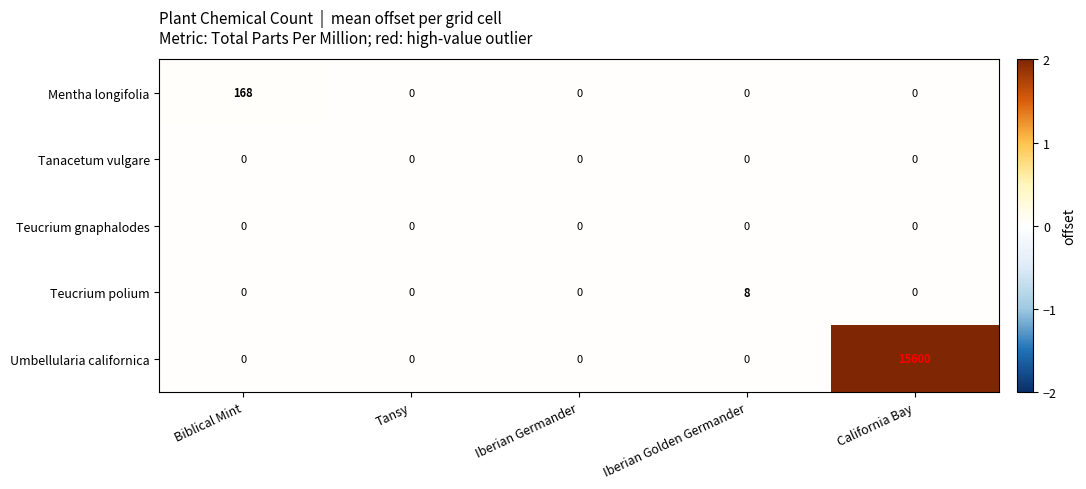

What is the total value across all series at California Bay?

15600